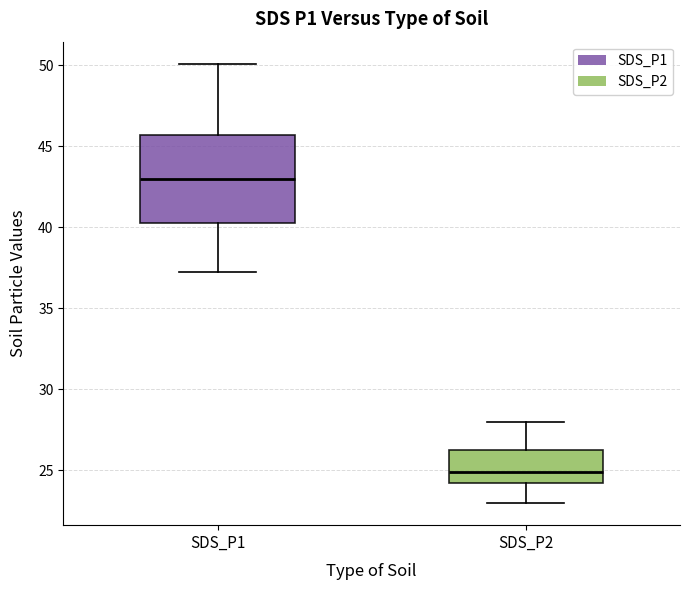

Where is the upper edge of the box for SDS_P2 on the y-axis? The values are not printed on the chart, so give them approximately, as read against the axis.

26.5